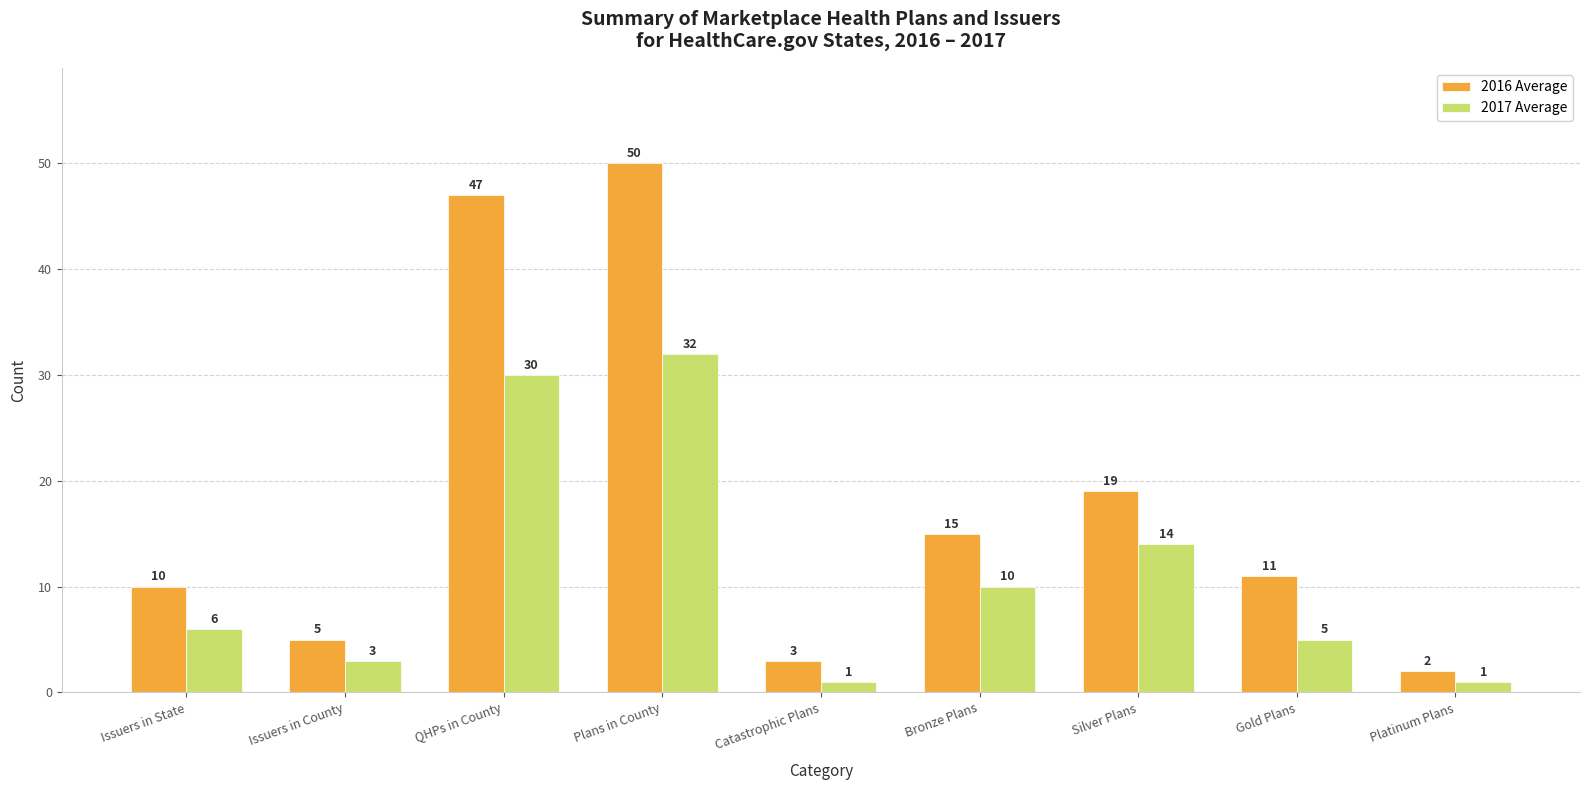

List the series in order of their overall mean, highest first.

2016 Average, 2017 Average